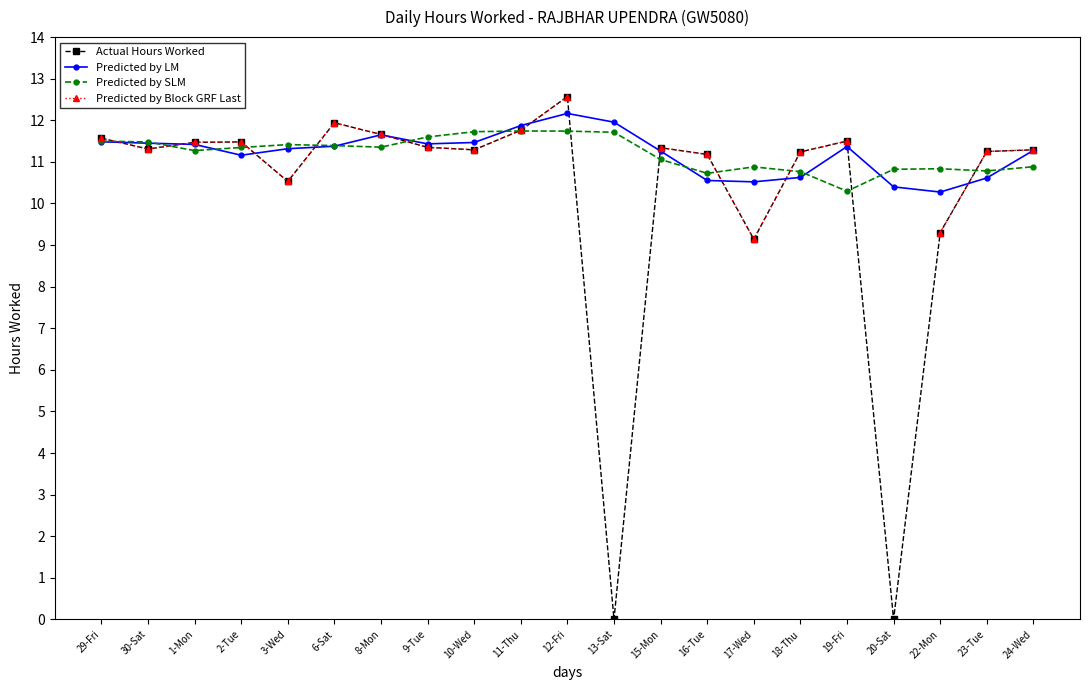

What is the greatest value displayed?

12.6